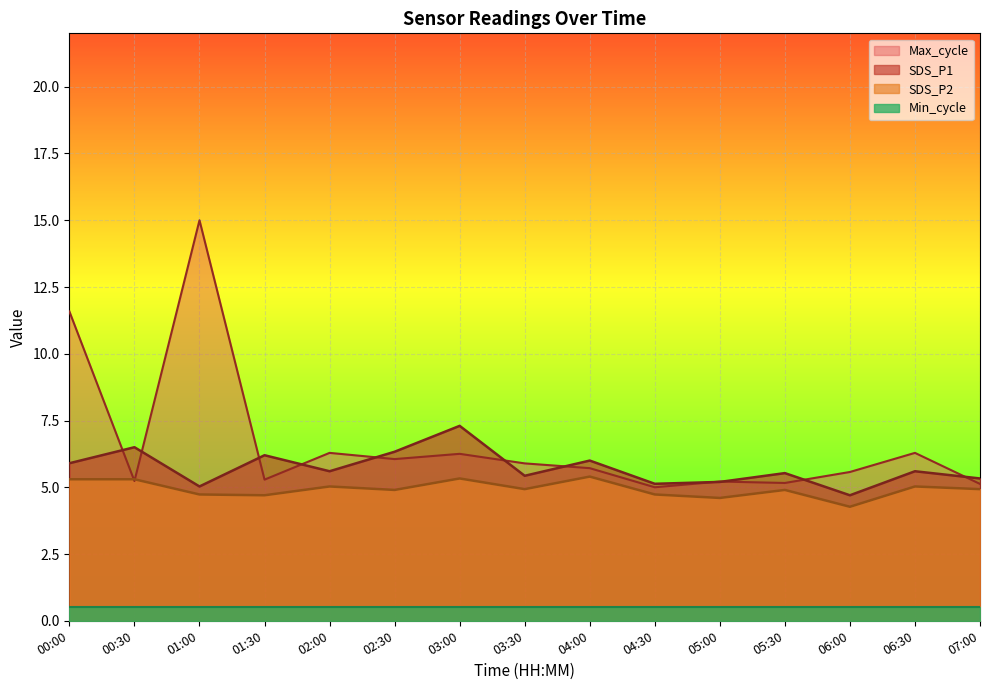

Where does the SDS_P1 series first go above 5?

00:00